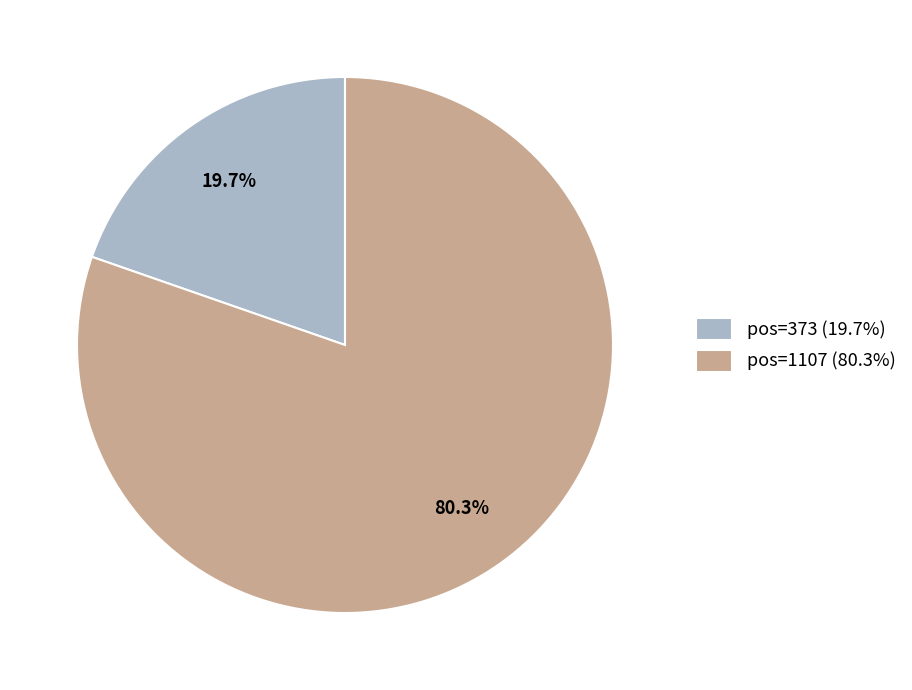

To the nearest percent, what is the average slice percentage?

50%